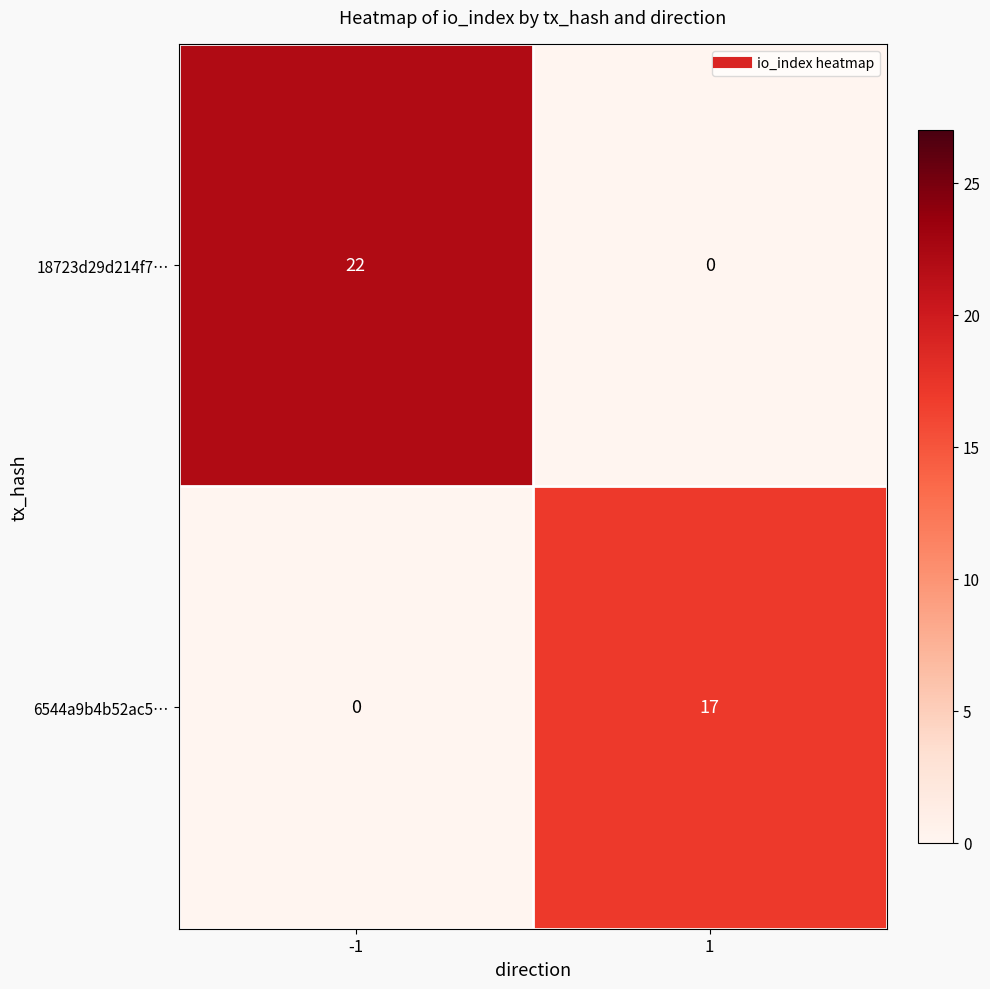

What is the maximum value shown in the chart?

22